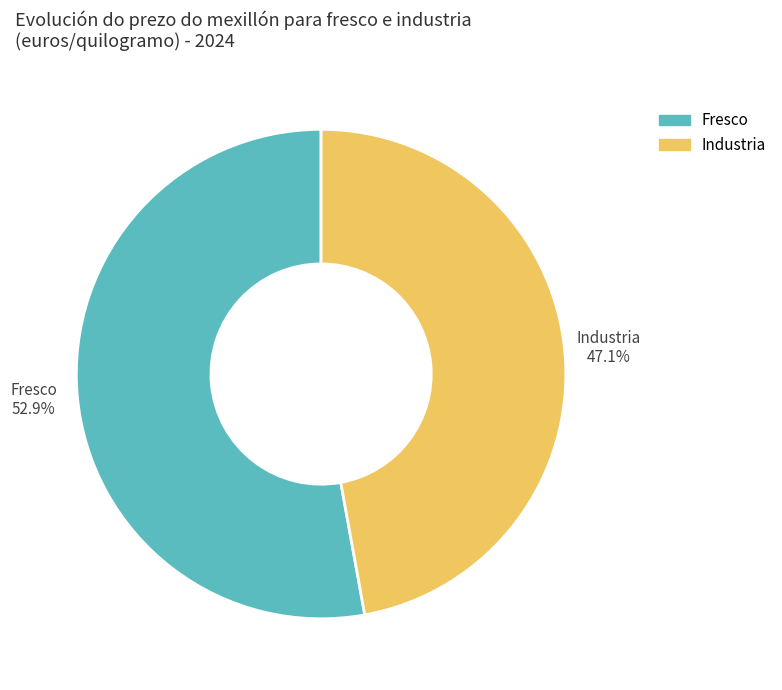

Rank the categories by value from highest to lowest.

Fresco, Industria